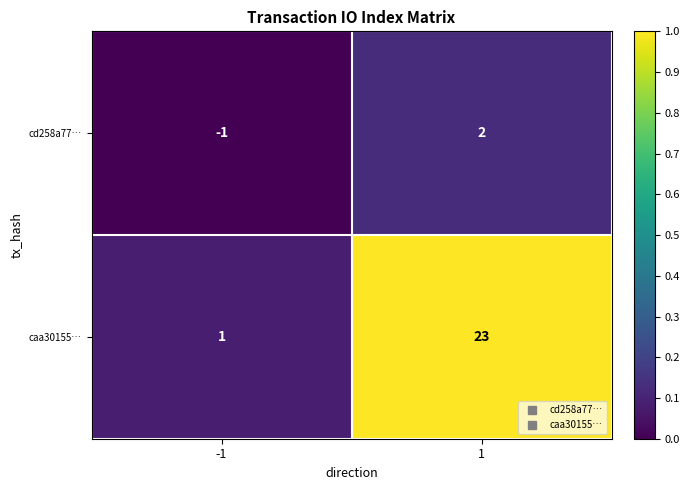

Count the number of categories in the chart.

2